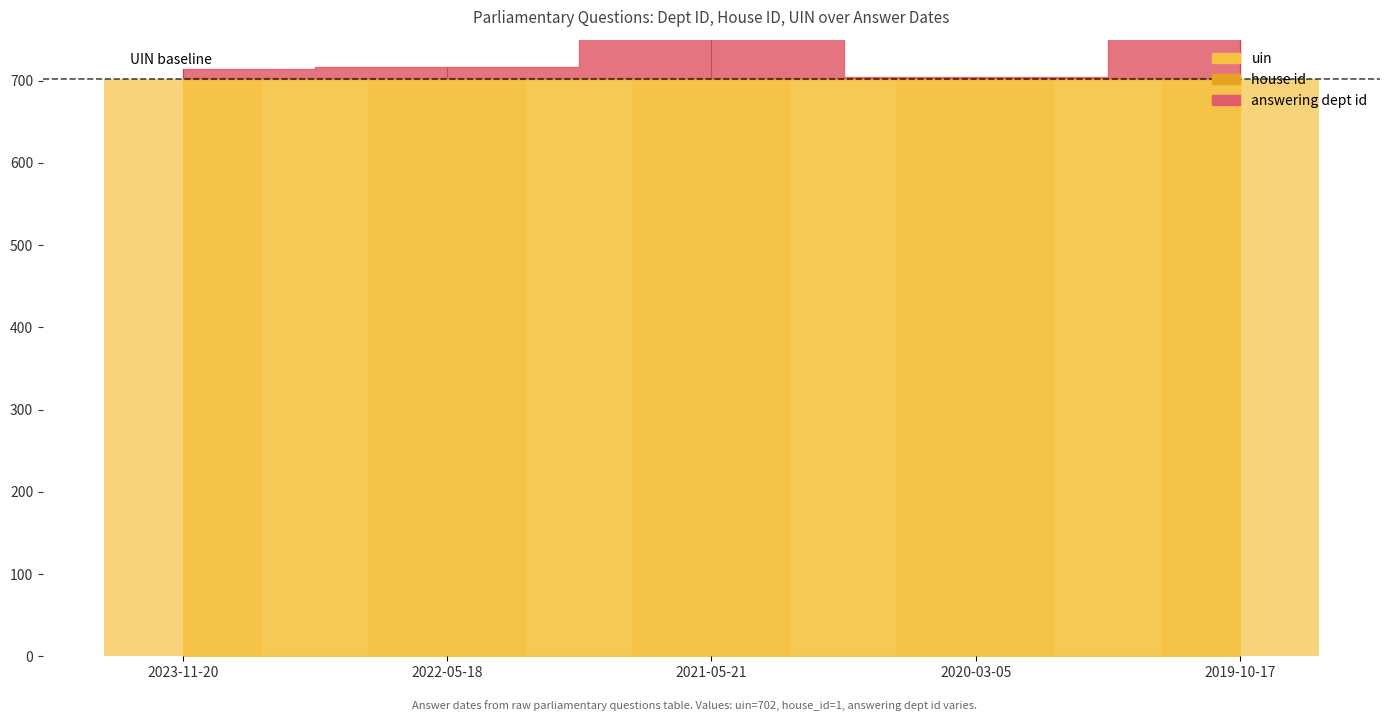

Between 2023-11-20 and 2022-05-18, which series saw the biggest shift?

answering dept id